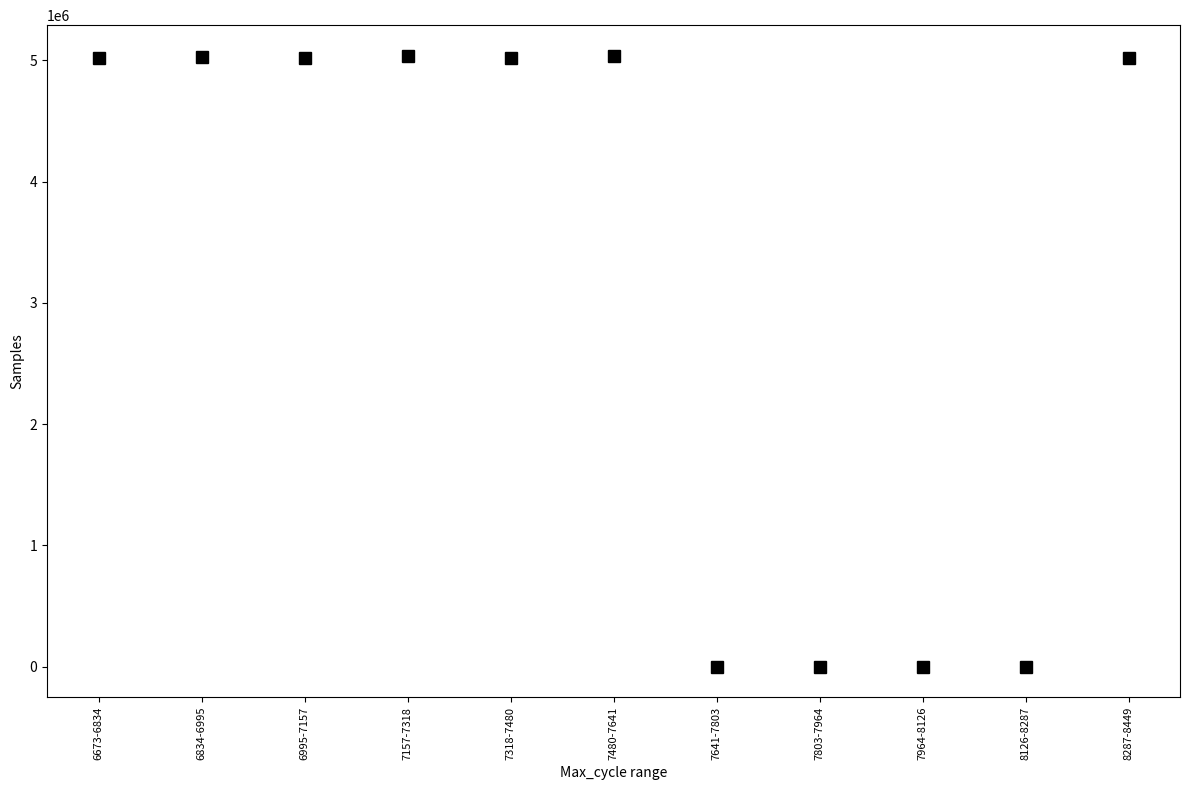

How many lines are shown in the chart?

1